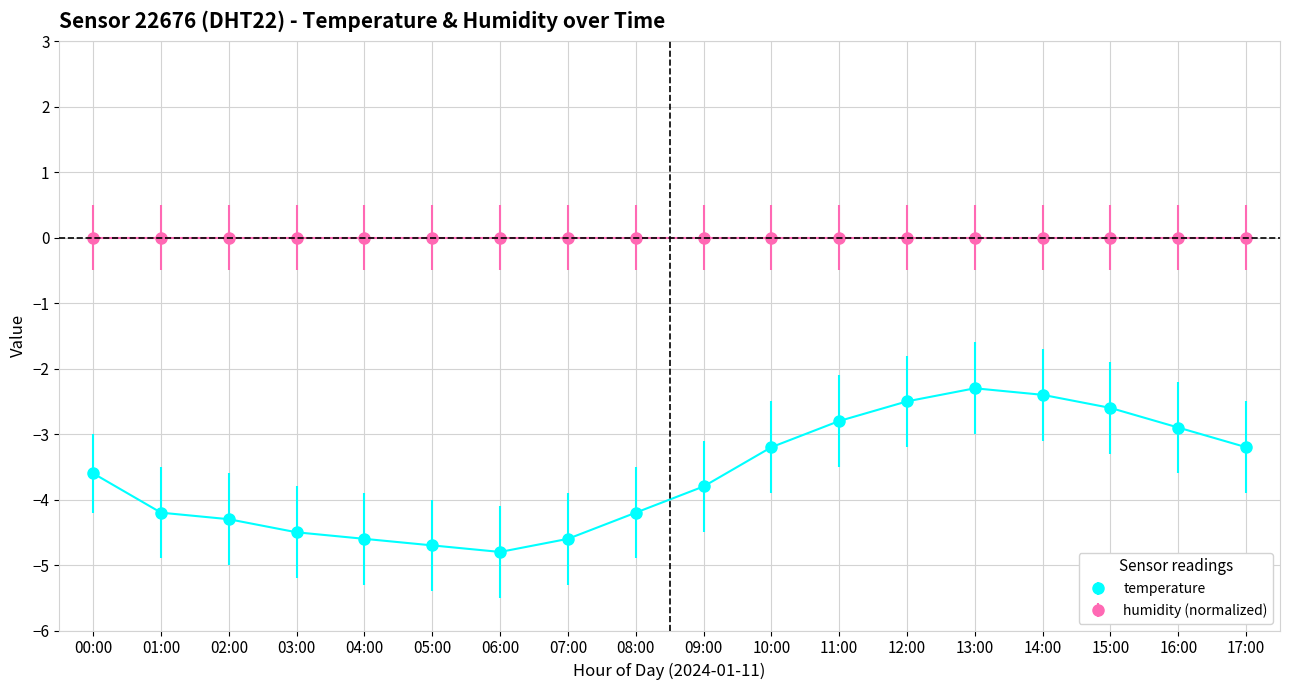

List the series in order of their peak value, highest first.

humidity (normalized), temperature